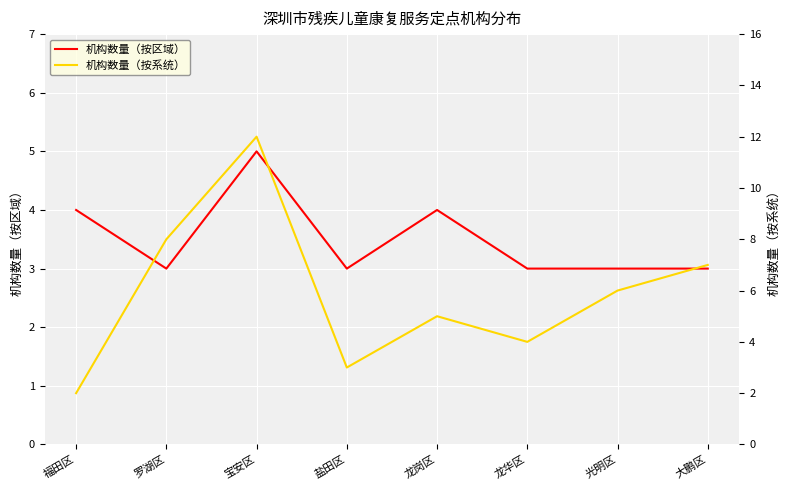

Reading right to left, transcribe all the data shown in this chart.

机构数量（按区域）: 大鹏区=3	光明区=3	龙华区=3	龙岗区=4	盐田区=3	宝安区=5	罗湖区=3	福田区=4
机构数量（按系统）: 大鹏区=7	光明区=6	龙华区=4	龙岗区=5	盐田区=3	宝安区=12	罗湖区=8	福田区=2